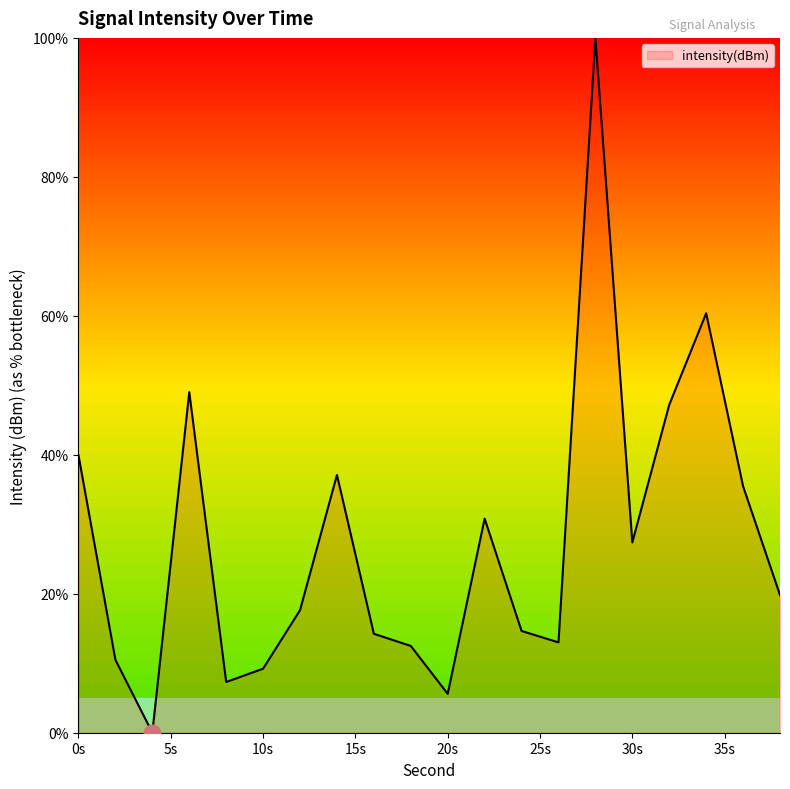

Reading left to right, transcribe all the data shown in this chart.

39.9	10.5	0.0	49.0	7.3	9.2	17.6	37.1	14.2	12.5	5.6	30.8	14.6	13.0	100.0	27.4	47.2	60.4	35.5	19.8